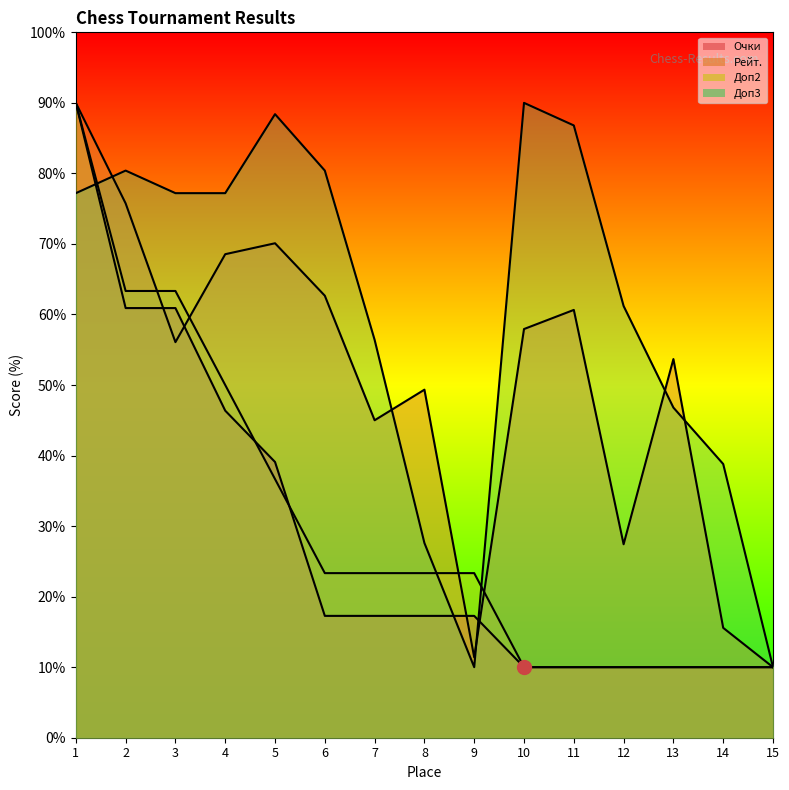

What is the maximum value shown in the chart?

90.0